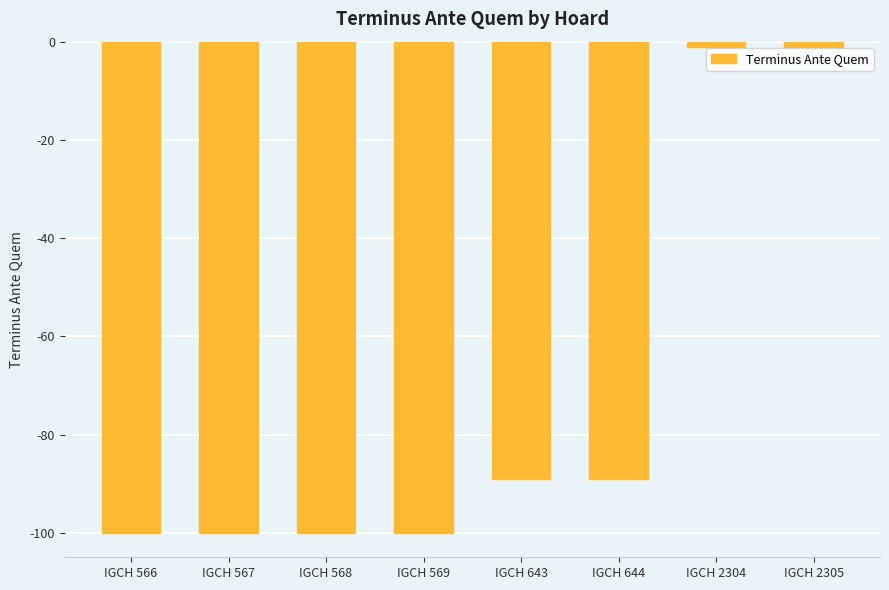

Reading left to right, extract all data points from this chart.

-100	-100	-100	-100	-89	-89	-1	-1